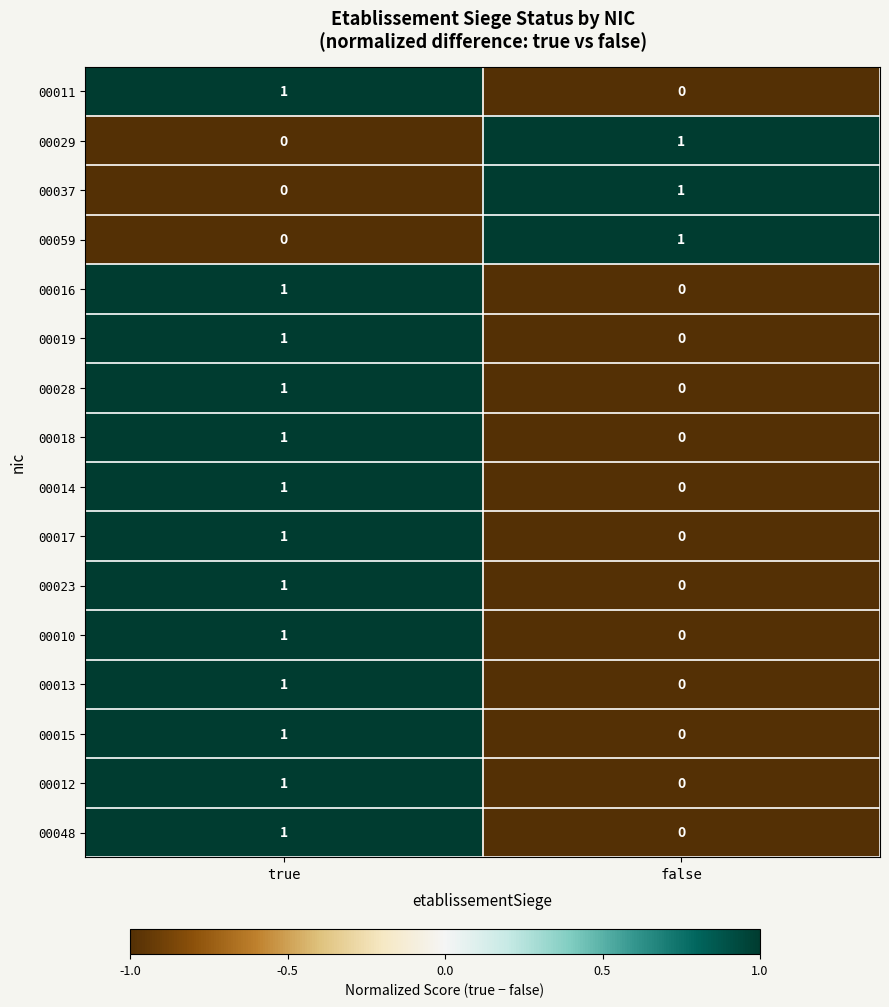

List the labels in order of 00028 value, largest first.

true, false